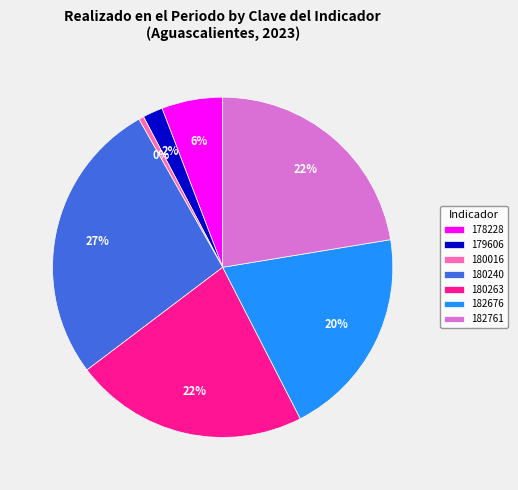

The 179606 slice represents 14% of the pie. True or false?

False